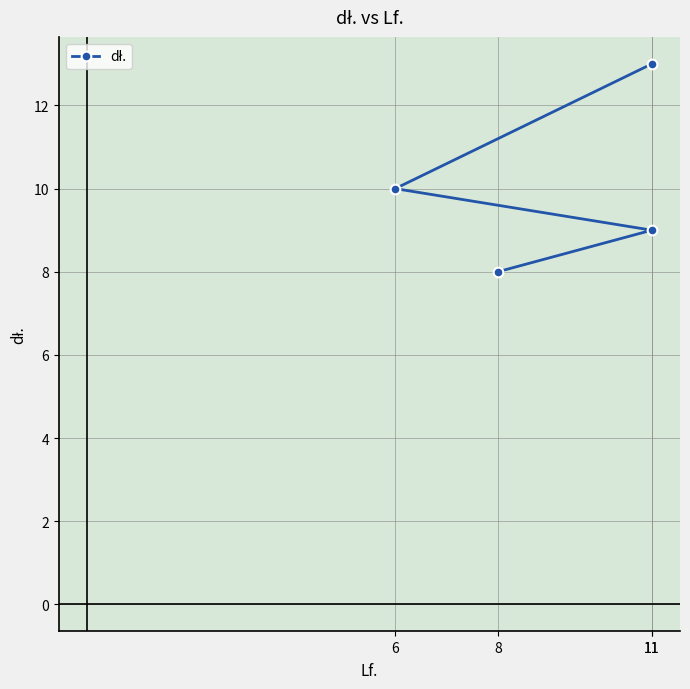

At which label does the data first exceed 10?

11